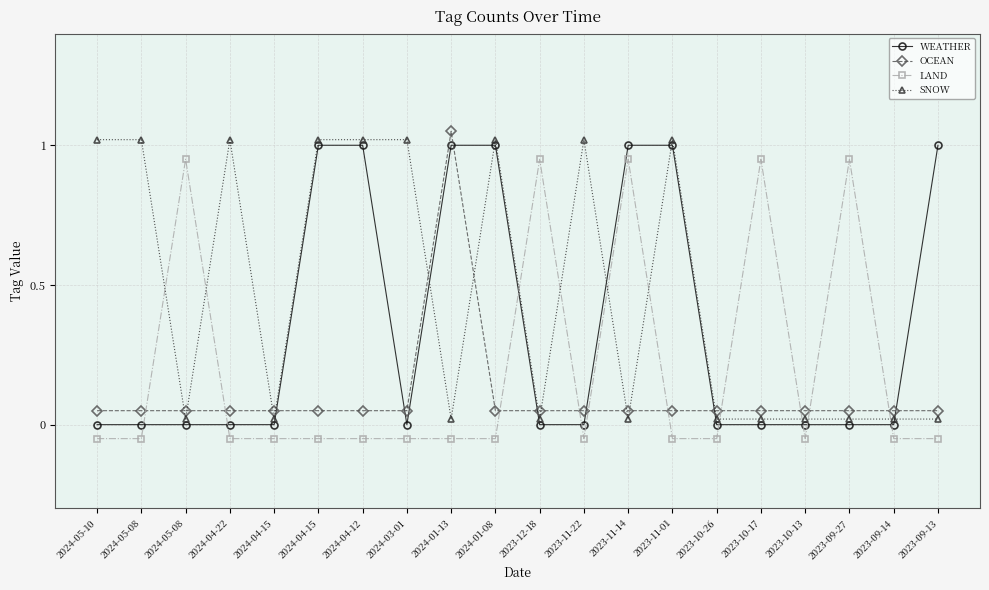

Is it true that WEATHER equals -0.5 at 2024-05-08?

False